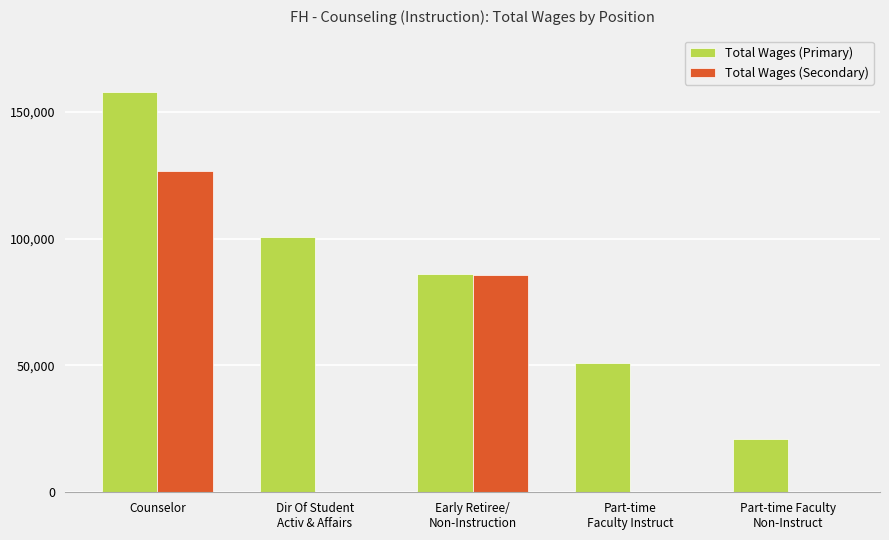

Is it true that Total Wages (Primary) equals 52186 at Dir Of Student
Activ & Affairs?

False